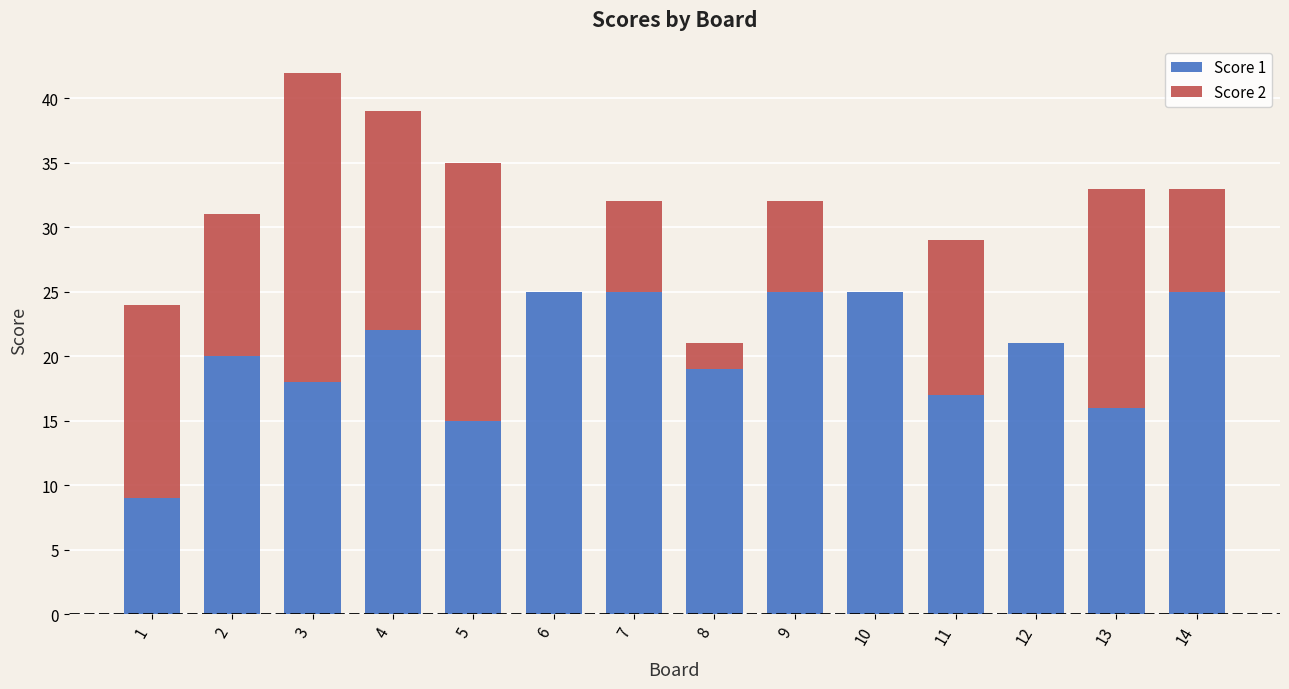

Are the bars horizontal?

No